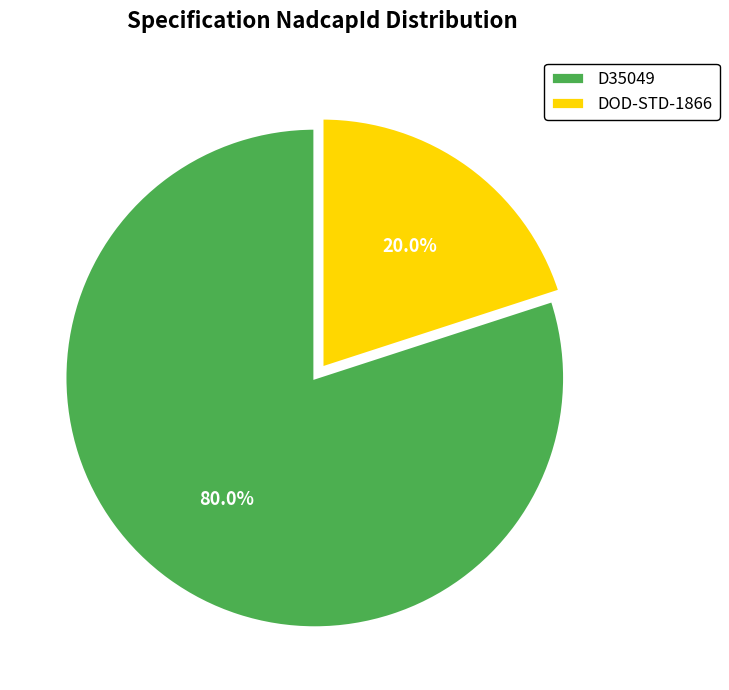

To the nearest percent, what portion does D35049 represent?

80%